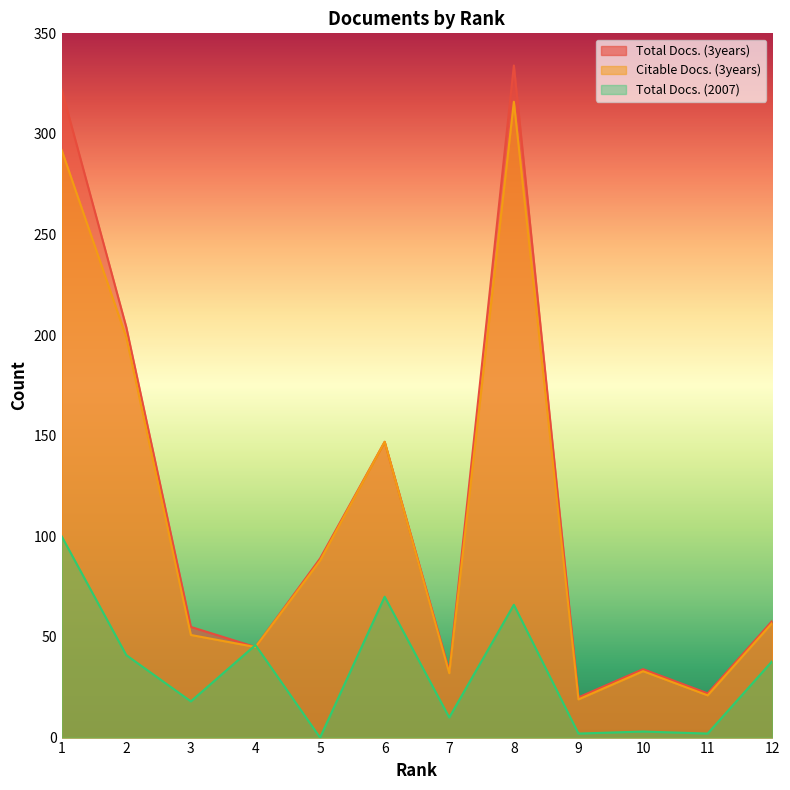

Which category has the lowest value in the Citable Docs. (3years) series?

9